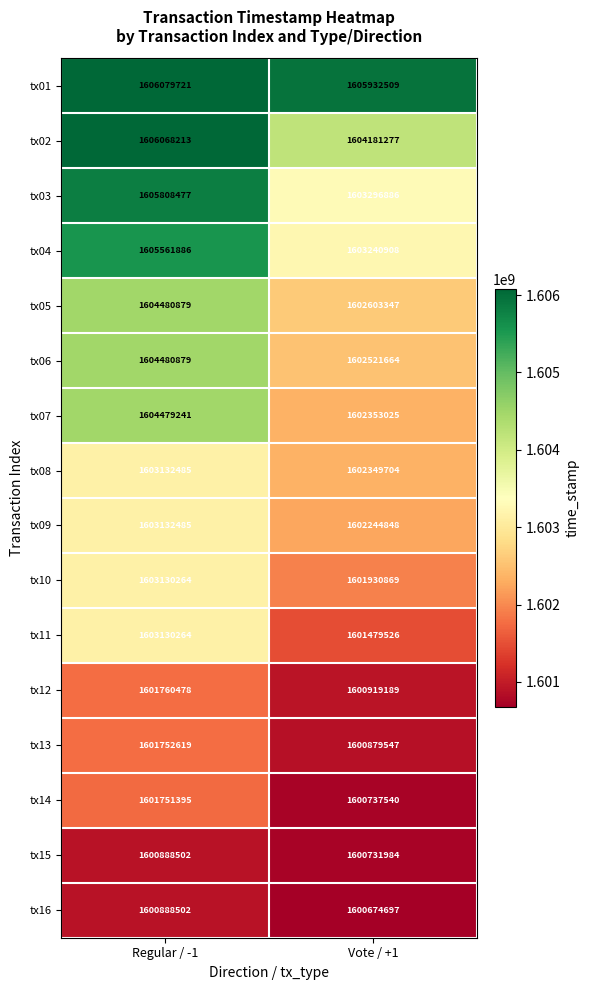

The tx02 series shows 2488844412 at Regular / -1. True or false?

False